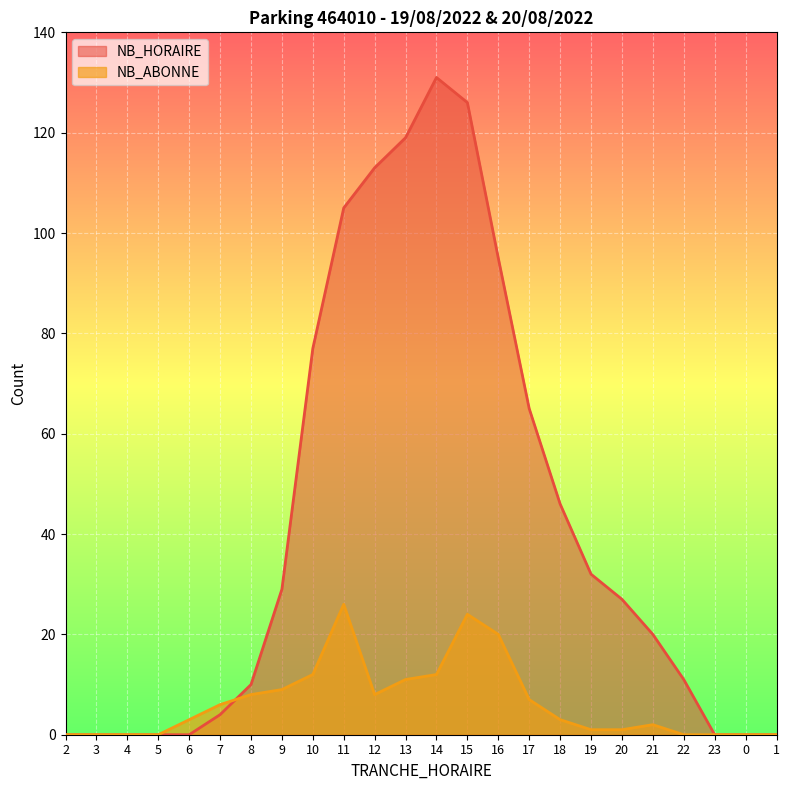

Which has a higher value, 12 or 16?

12